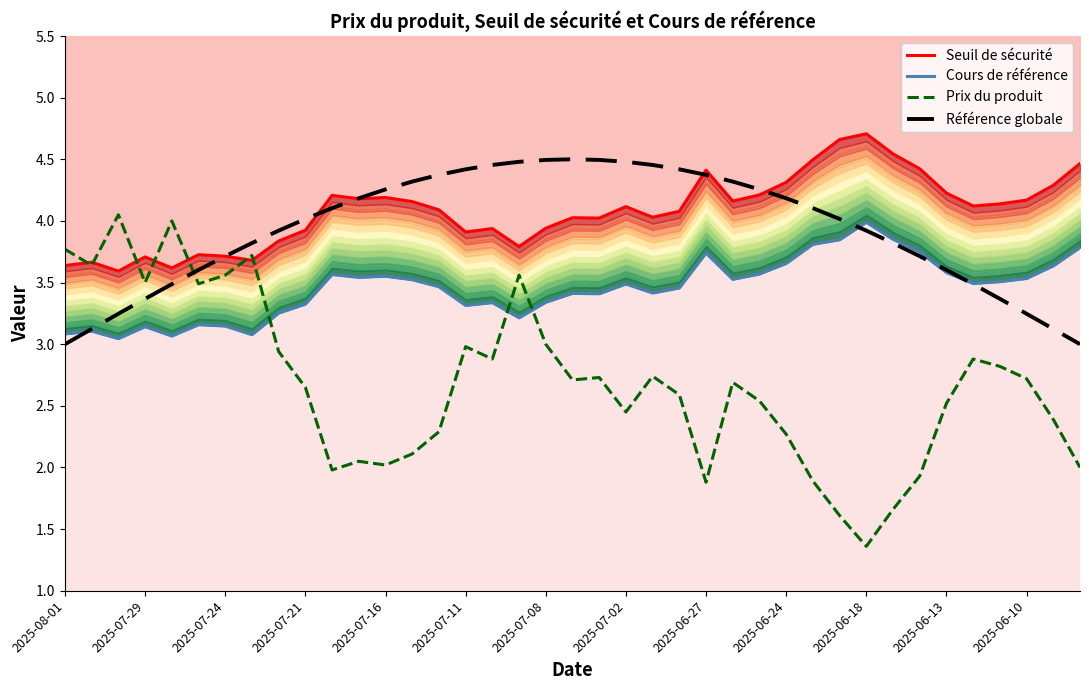

What is the average value of the Référence globale series?

3.9